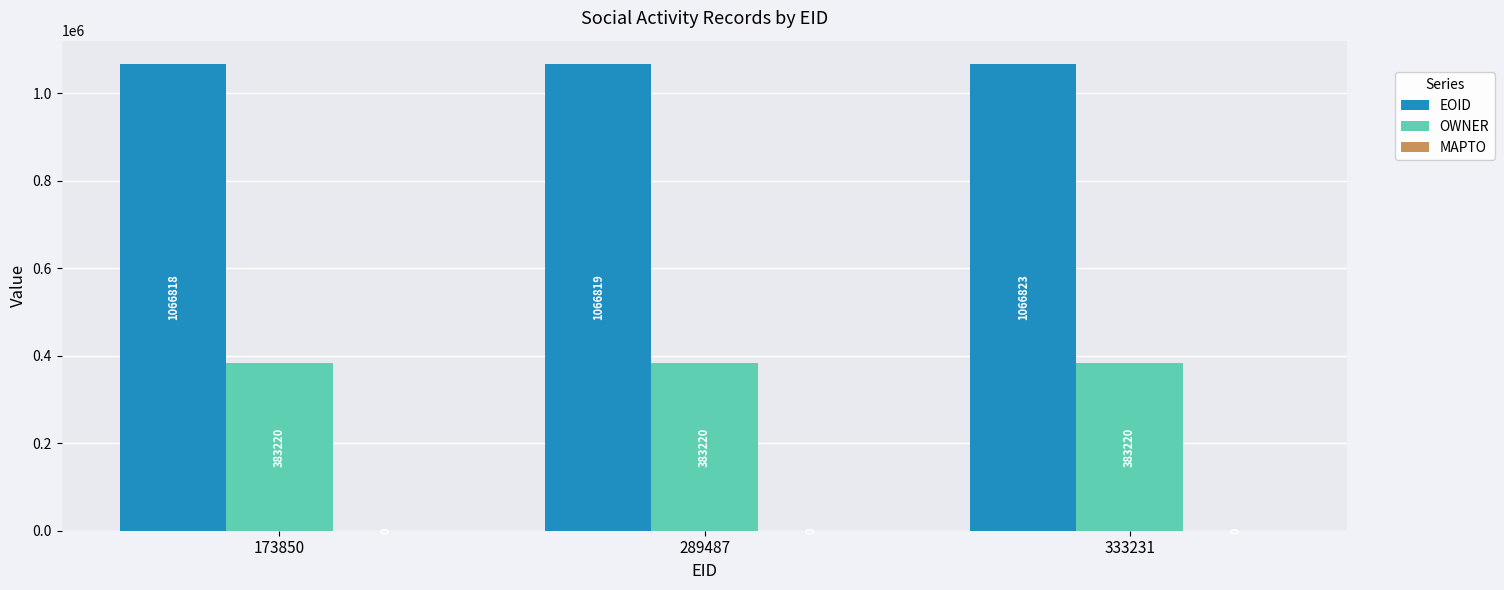

Rank the series by their maximum value, from lowest to highest.

OWNER, EOID